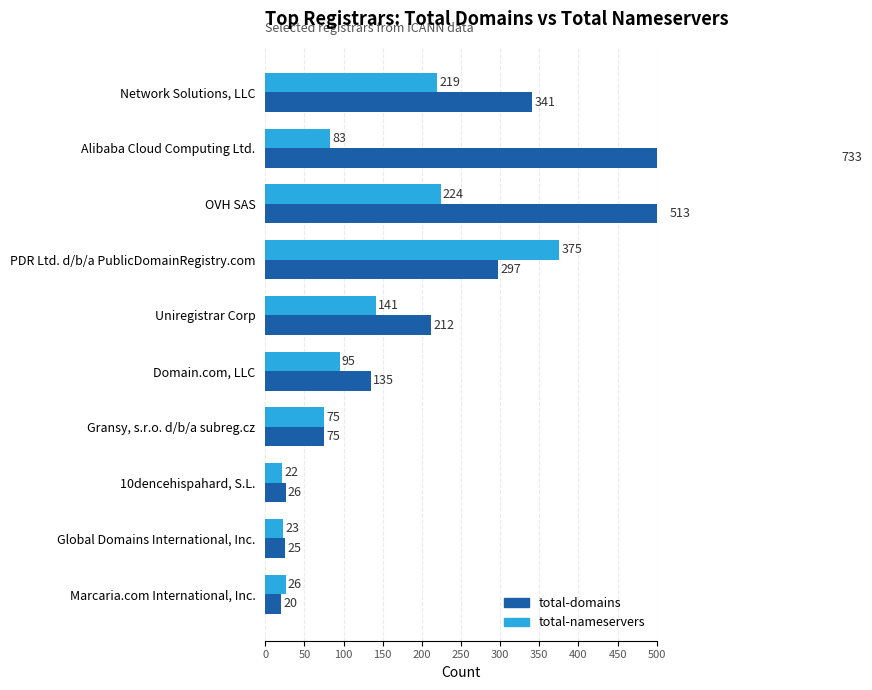

At OVH SAS, list the series in order from smallest to largest.

total-nameservers, total-domains